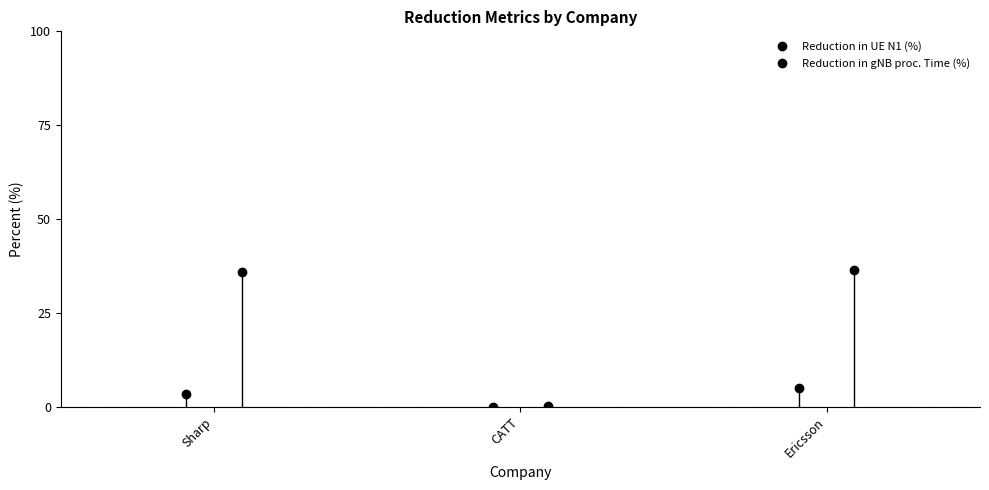

Count the number of data series in this chart.

2